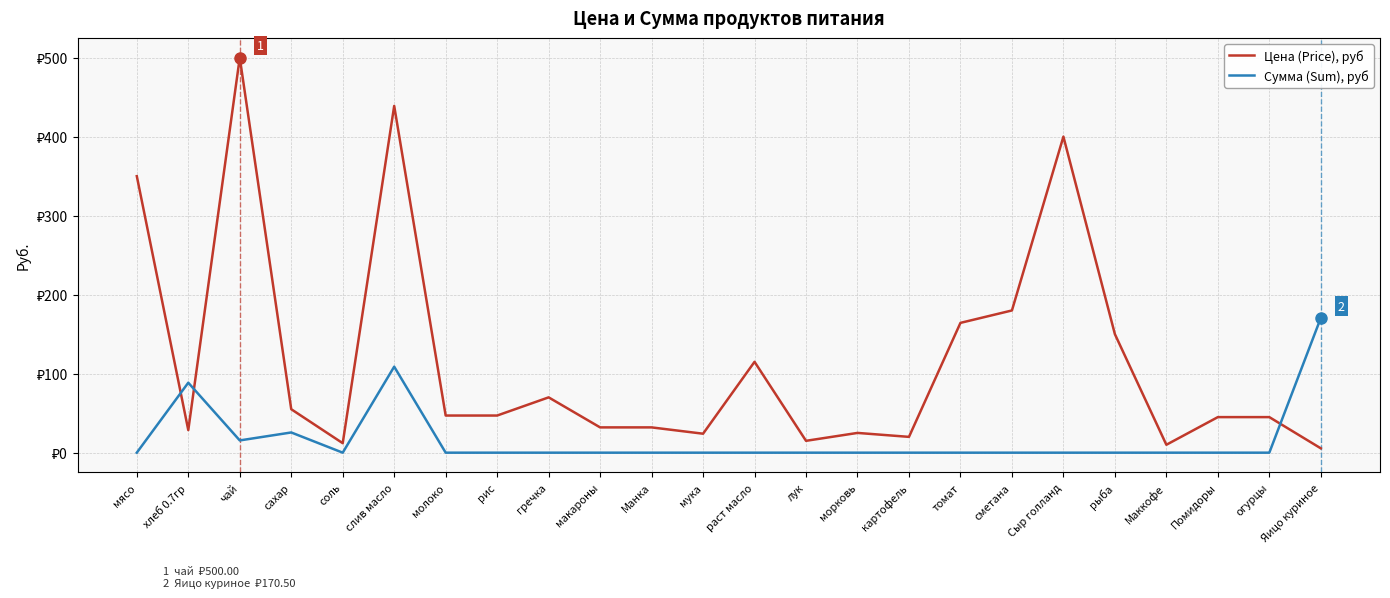

Rank the categories by Цена (Price), руб value from highest to lowest.

чай, слив масло, Сыр голланд, мясо, сметана, томат, рыба, раст масло, гречка, сахар, молоко, рис, Помидоры, огурцы, макароны, Манка, хлеб 0.7гр, морковь, мука, картофель, лук, соль, Маккофе, Яицо куриное